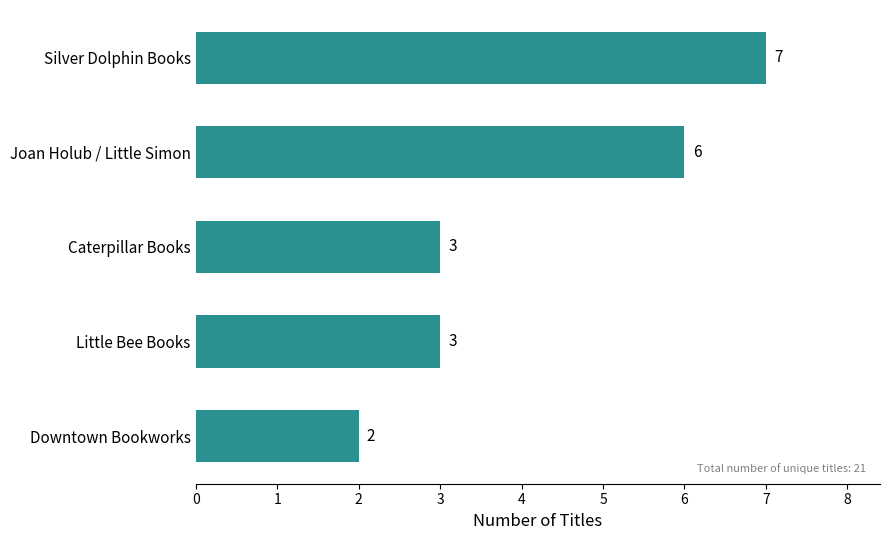

Count the values in the range 3 to 6.

3